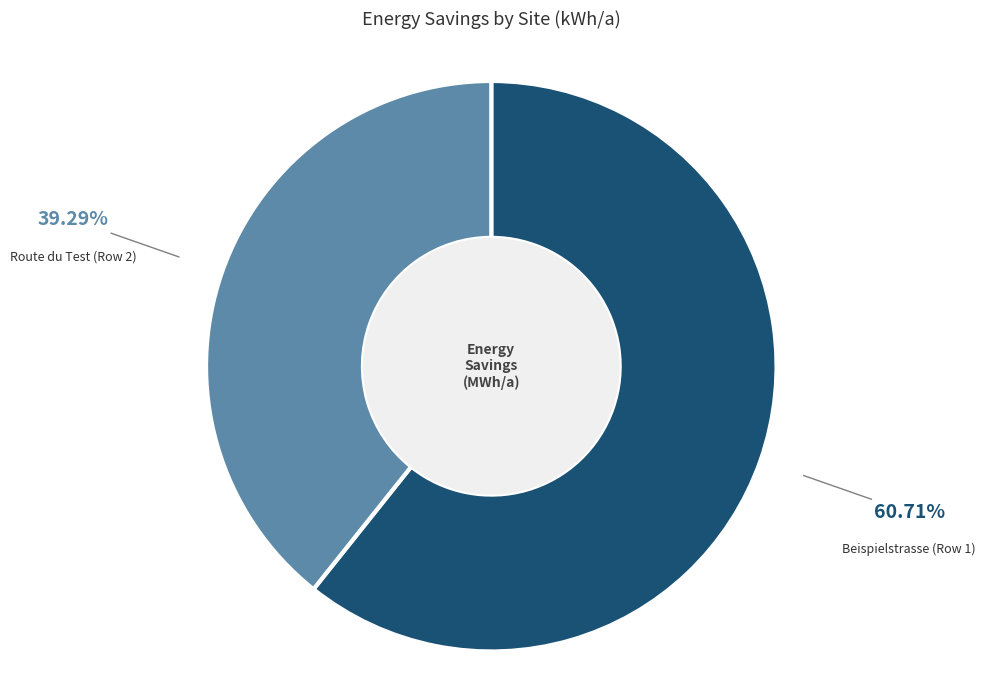

Does any single category account for the majority?

Yes